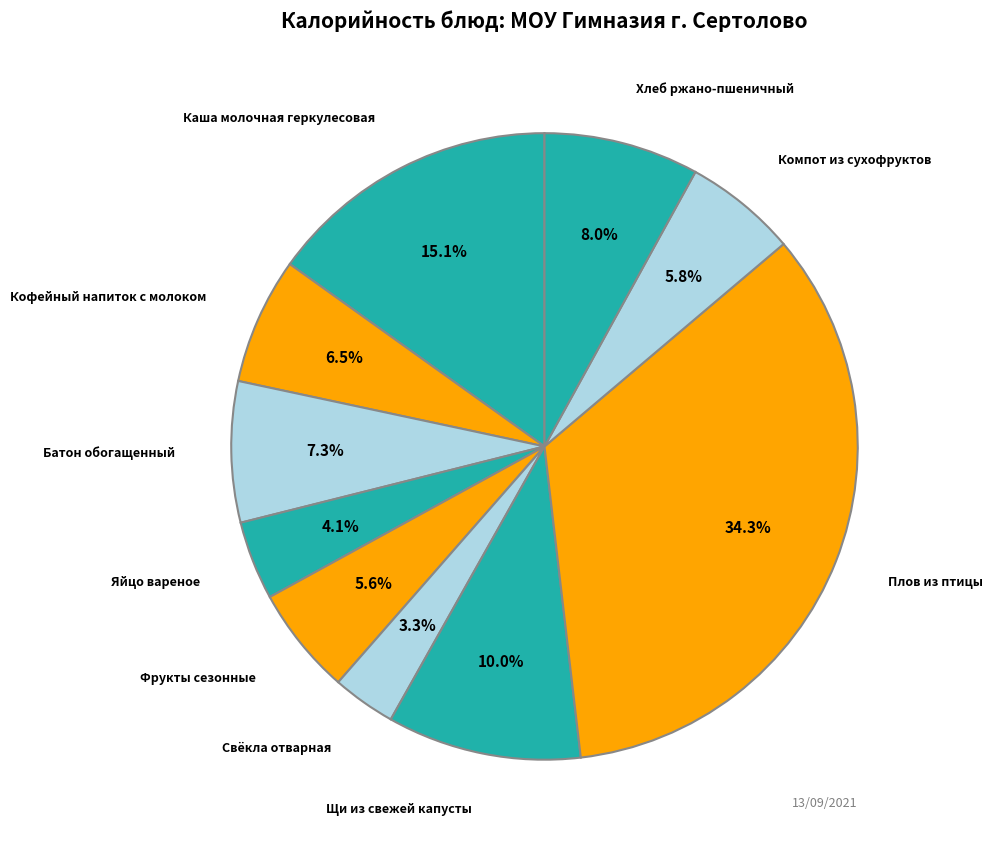

Is there a majority slice in this chart?

No